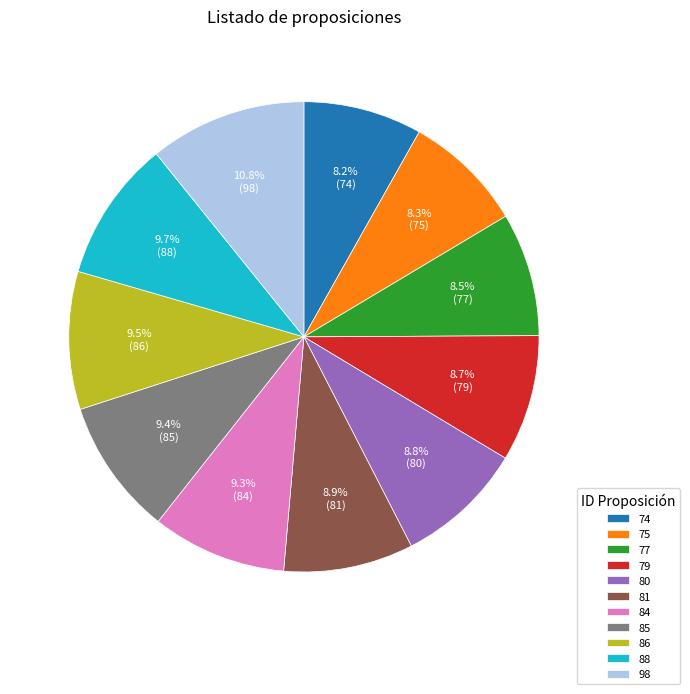

To the nearest percent, what percentage of the pie is 74?

8%